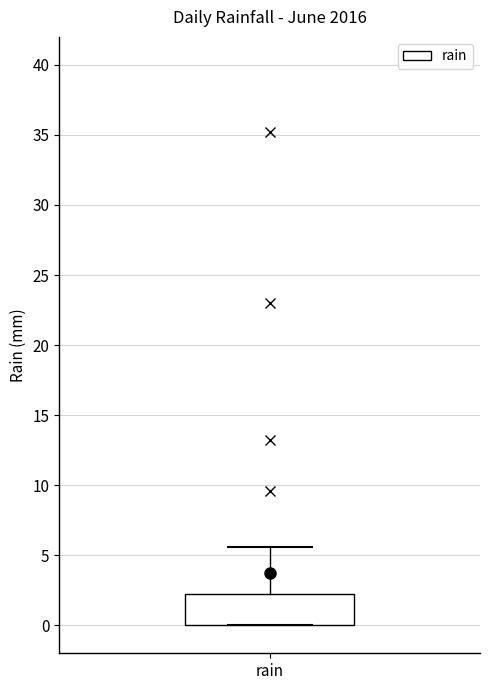

Where does the upper whisker of the box for rain end on the y-axis? The values are not printed on the chart, so give them approximately, as read against the axis.

5.5